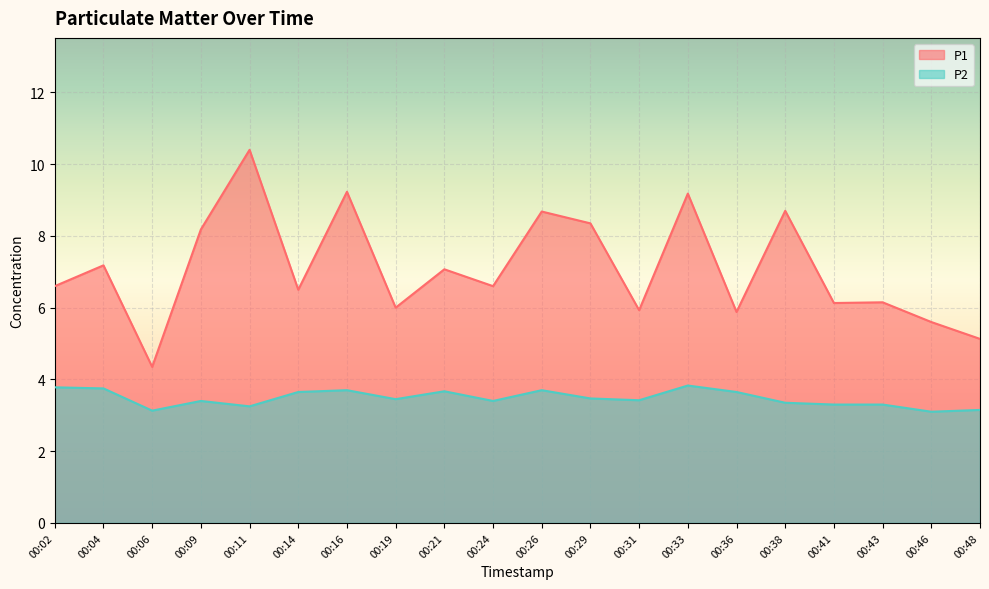

What is the difference between the maximum and second lowest values in the P1 series?

5.3